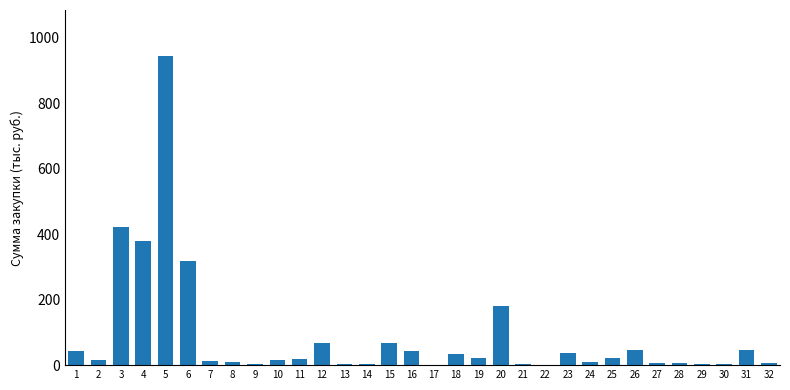

What is the maximum value shown in the chart?

944.0